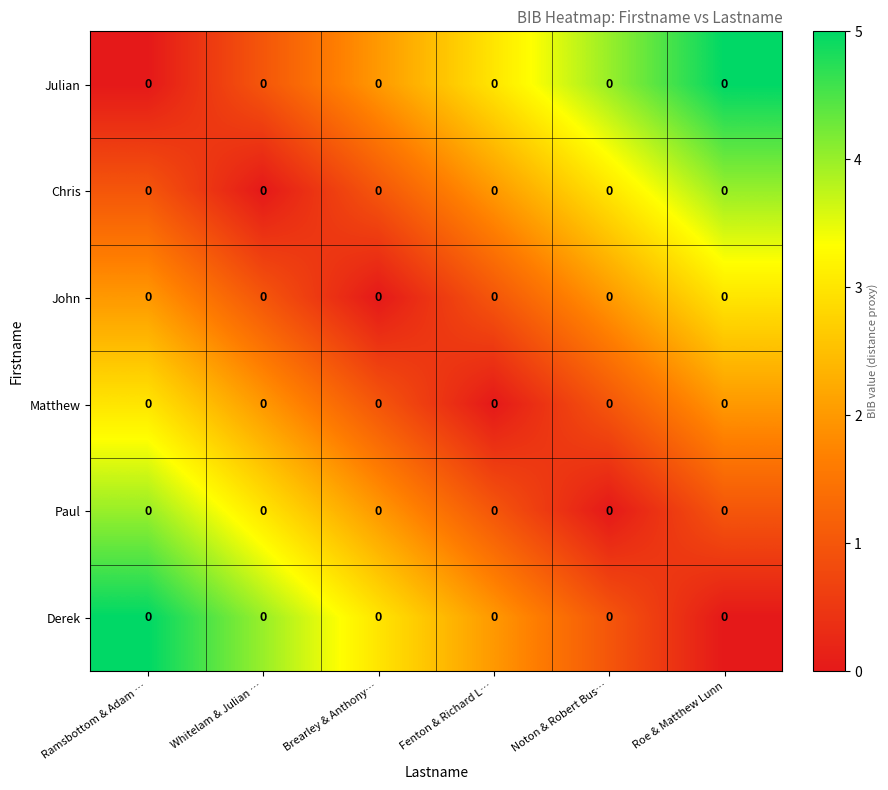

Which category has the lowest value in the Chris series?

Whitelam & Julian …